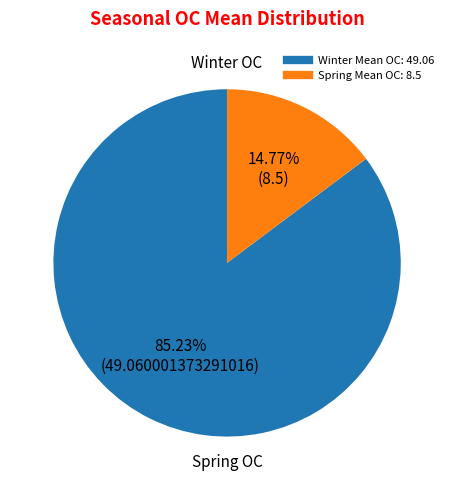

Is there a majority slice in this chart?

Yes